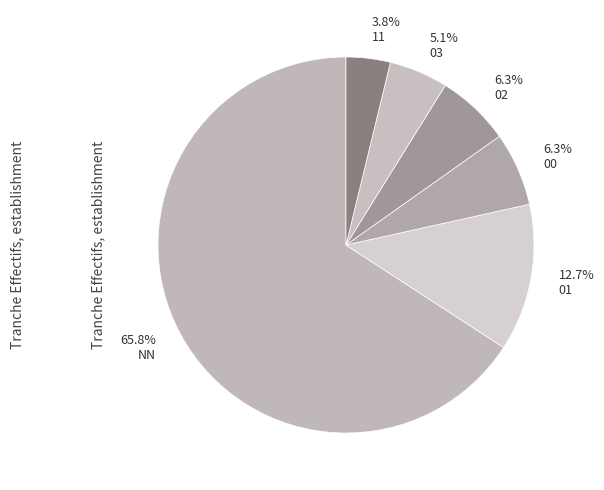

What is the largest slice in the pie chart?

NN